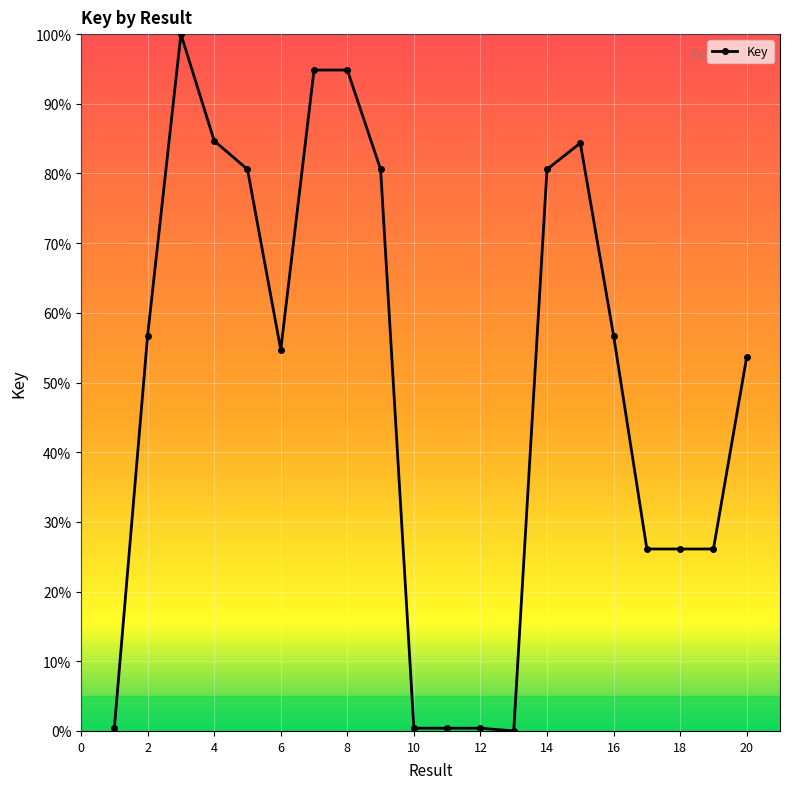

Does the chart have visible grid lines?

Yes